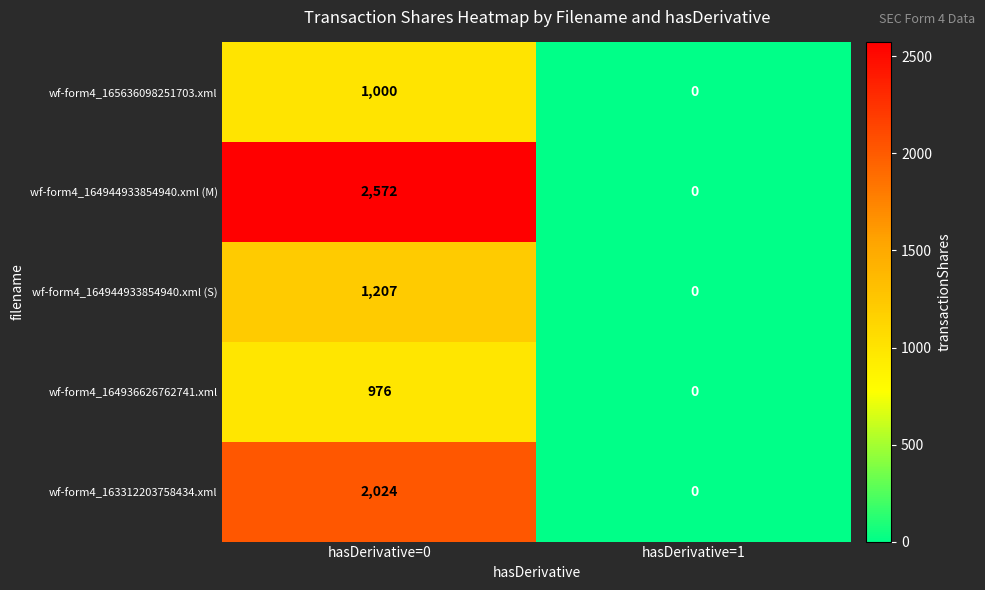

Reading right to left, transcribe all the data shown in this chart.

wf-form4_165636098251703.xml: hasDerivative=1=0	hasDerivative=0=1000
wf-form4_164944933854940.xml (M): hasDerivative=1=0	hasDerivative=0=2572
wf-form4_164944933854940.xml (S): hasDerivative=1=0	hasDerivative=0=1207
wf-form4_164936626762741.xml: hasDerivative=1=0	hasDerivative=0=976
wf-form4_163312203758434.xml: hasDerivative=1=0	hasDerivative=0=2024